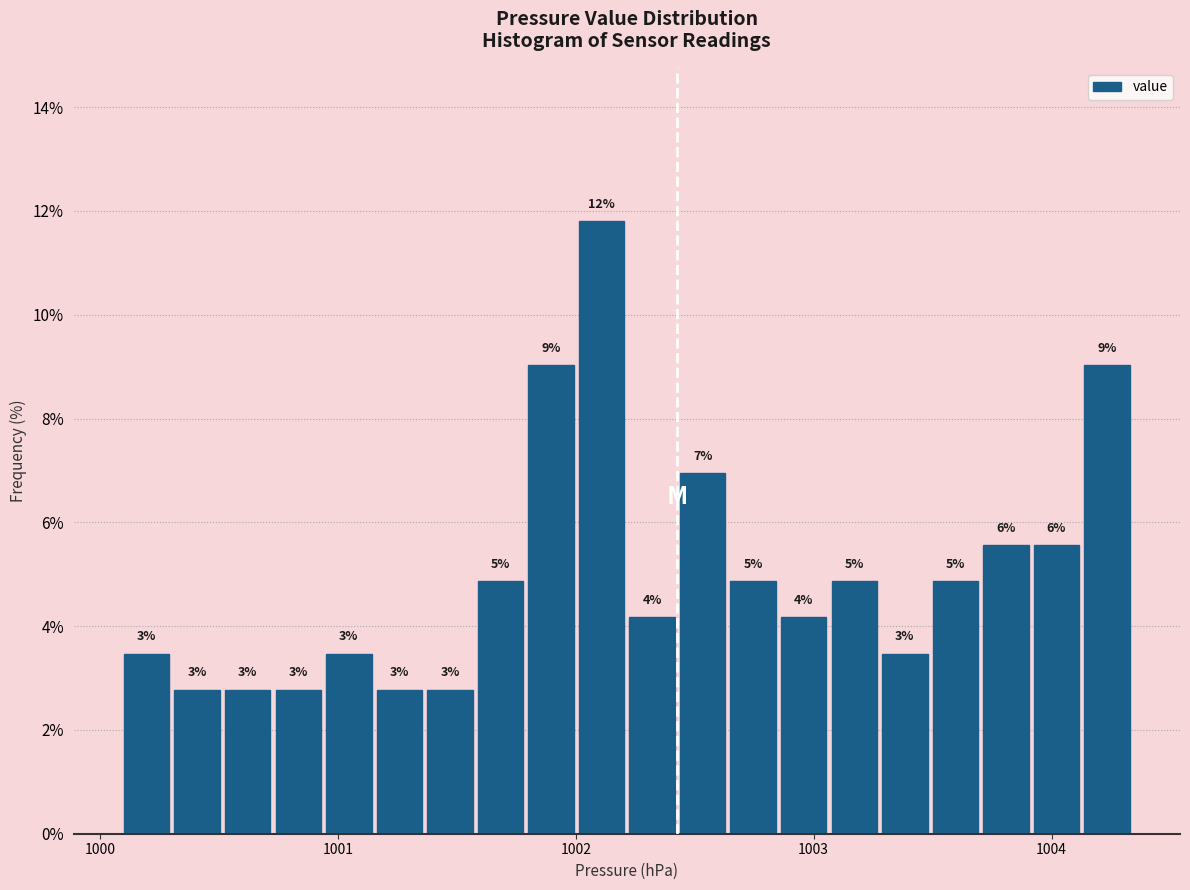

Read against the x-axis, roughly where is the centre of the tallest bar?

1002.1